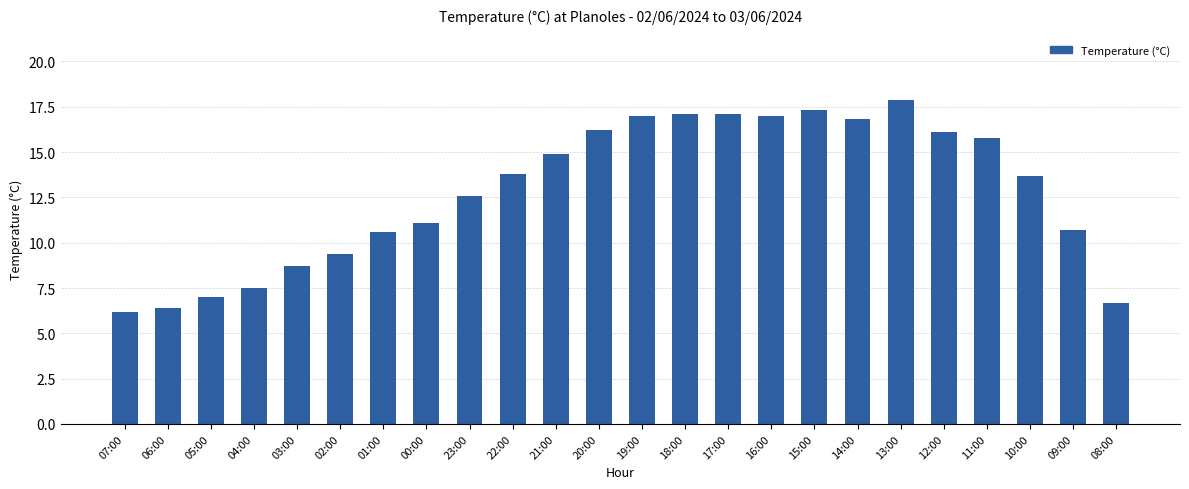

What is the label of the 4th bar from the left?

04:00